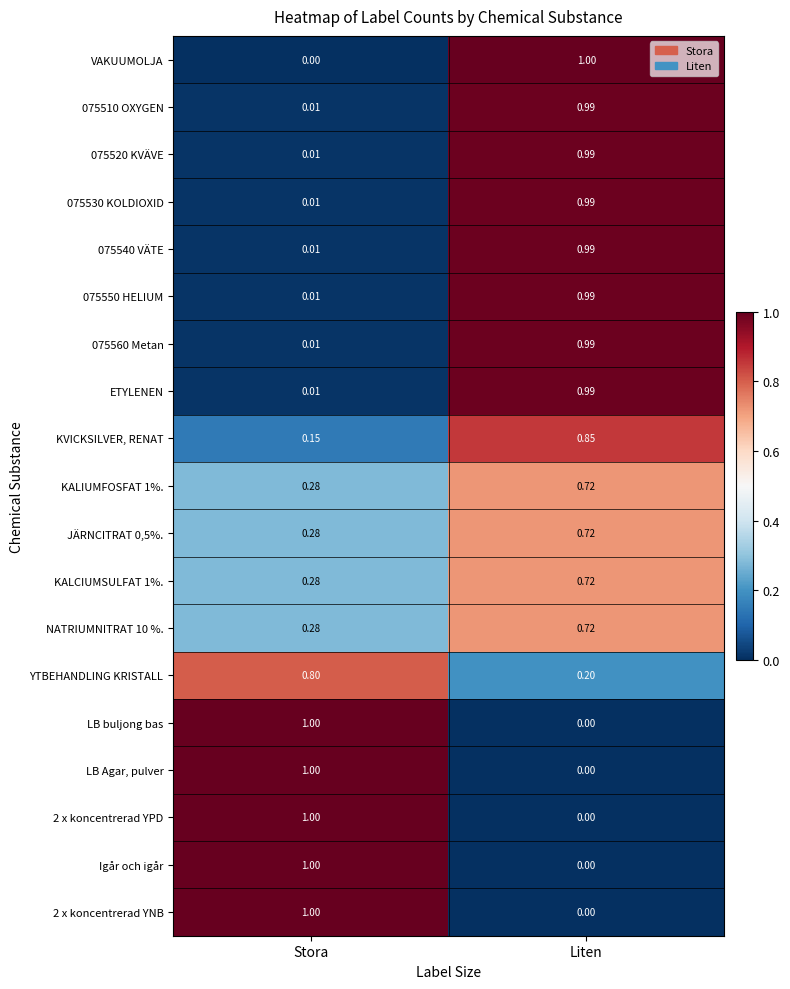

At which label does 075560 Metan reach its peak?

Liten